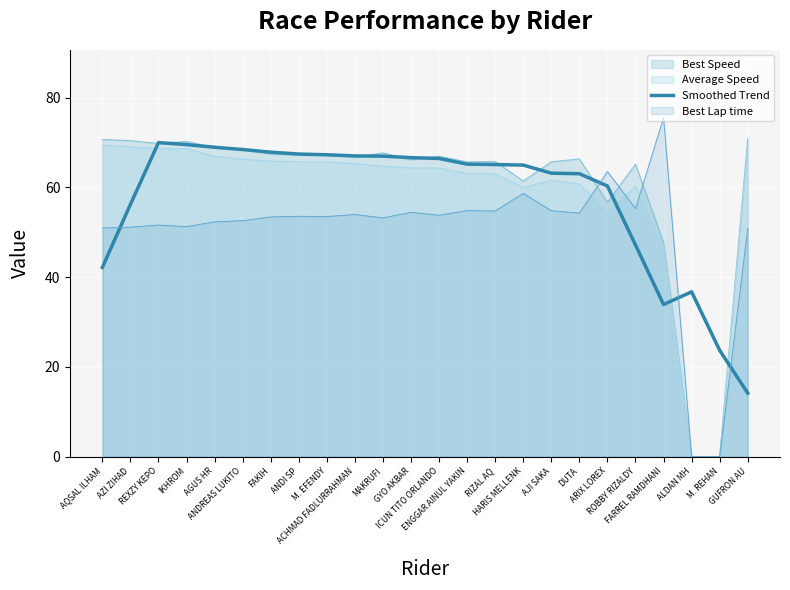

At which label does the data first exceed 65?

REXZY KEPO